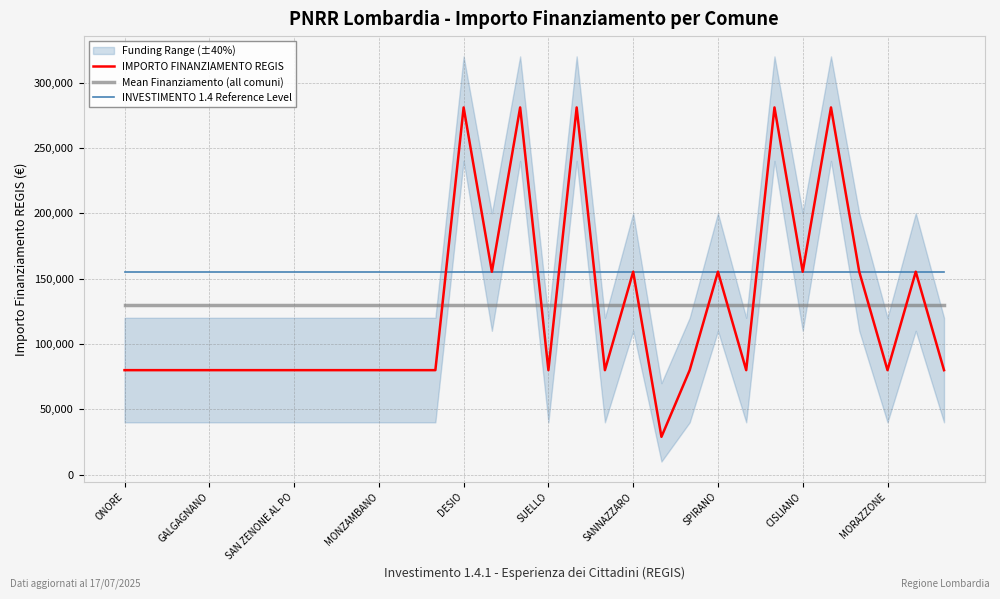

Where is INVESTIMENTO 1.4 Reference Level nearest to the value 155234?

ONORE